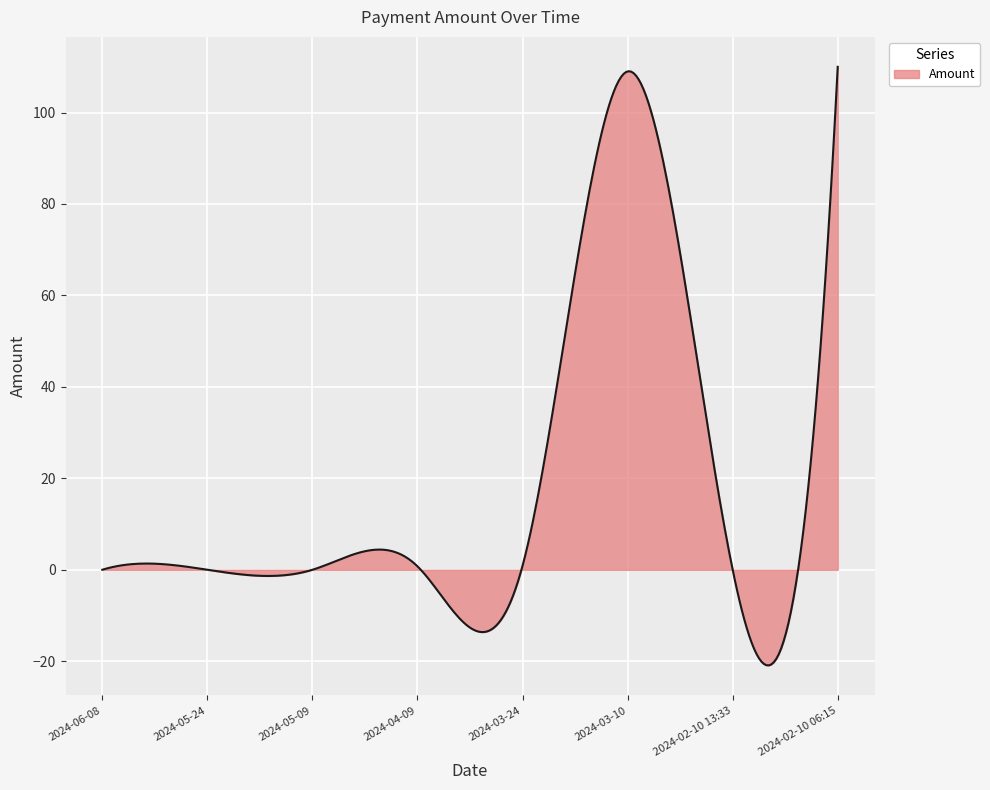

What is the difference between the maximum and minimum values?

130.9